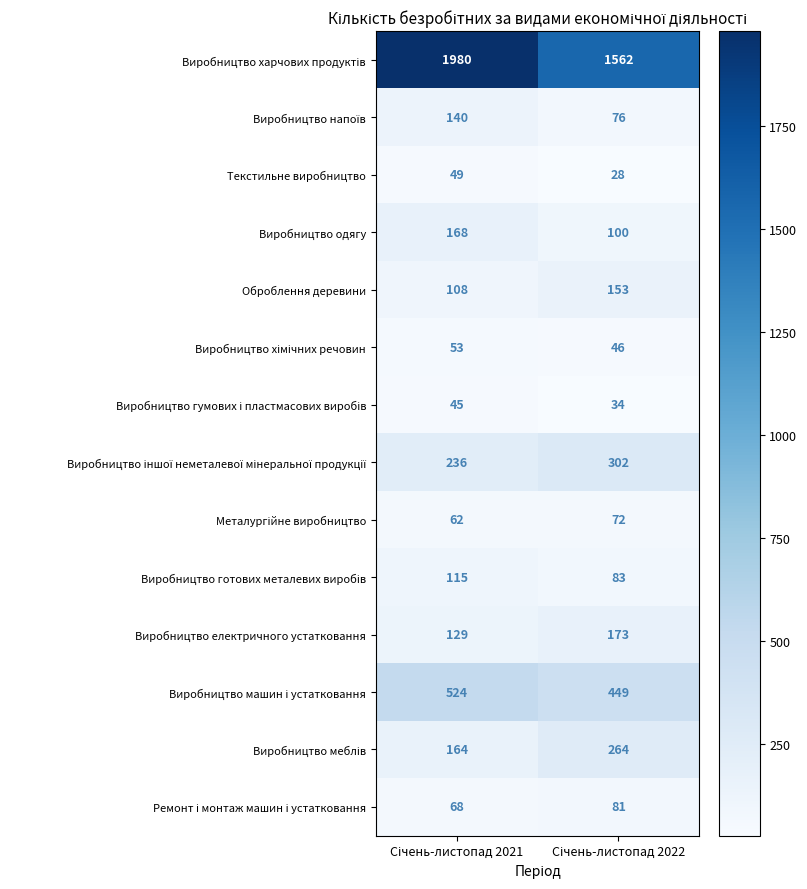

What is the difference between the maximum and minimum values in the Виробництво електричного устатковання series?

44